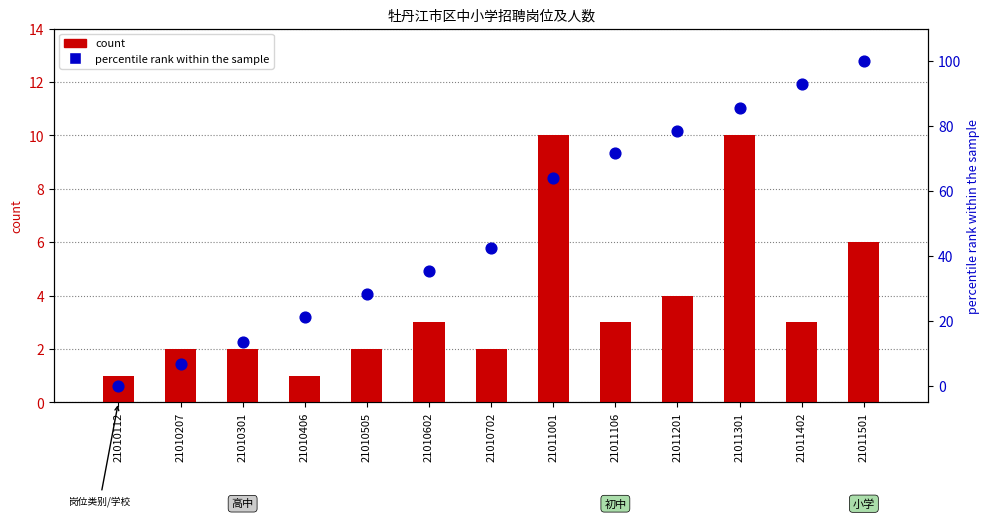

Which series has the widest spread of Y values?

percentile rank within the sample